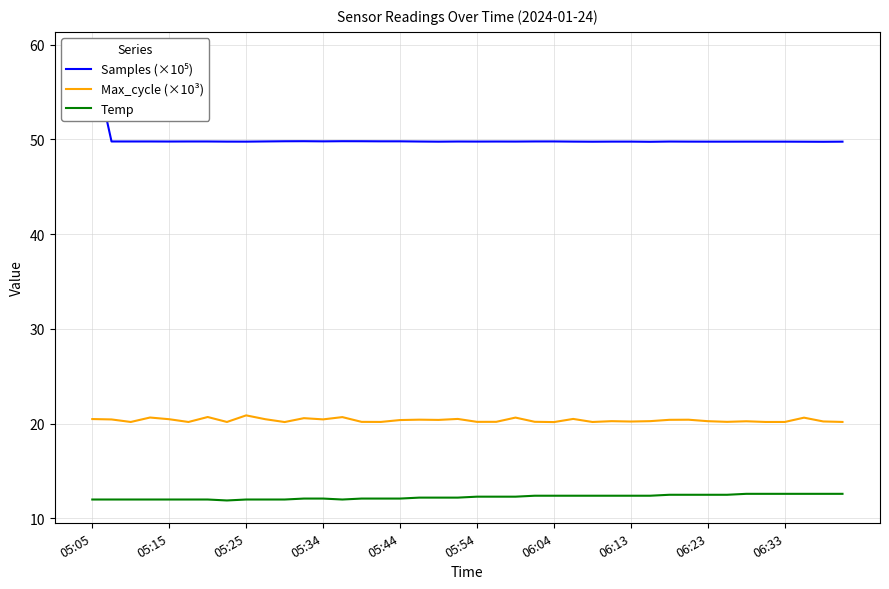

Is it true that Max_cycle (×10³) equals 20.2 at 06:33?

True